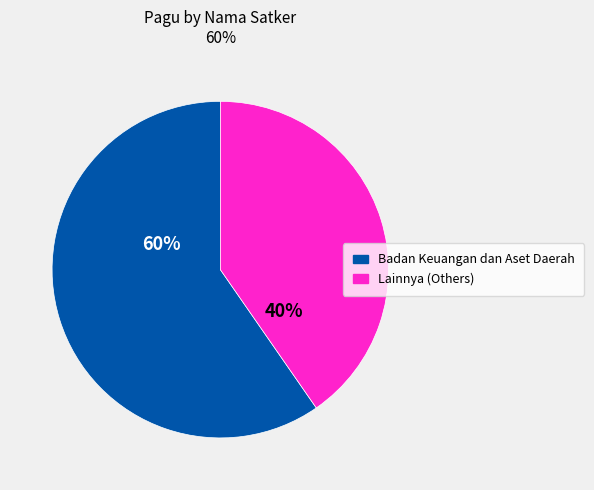

Is there any slice that represents more than half of the pie?

Yes